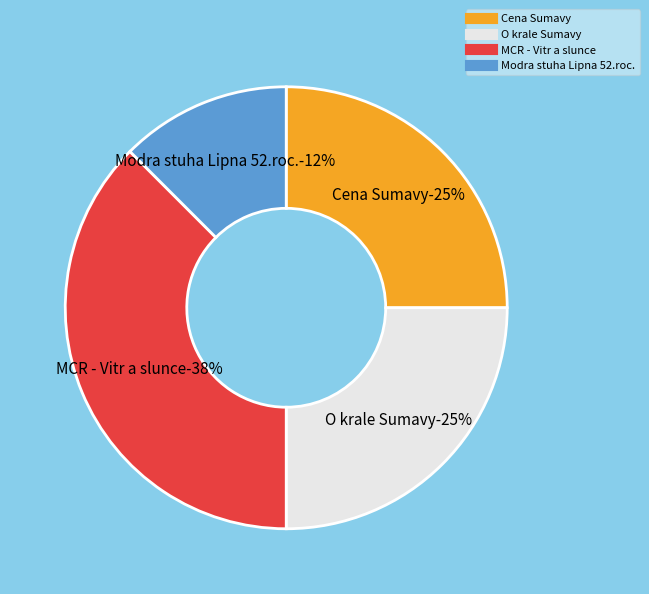

The 171316 slice represents 28% of the pie. True or false?

False